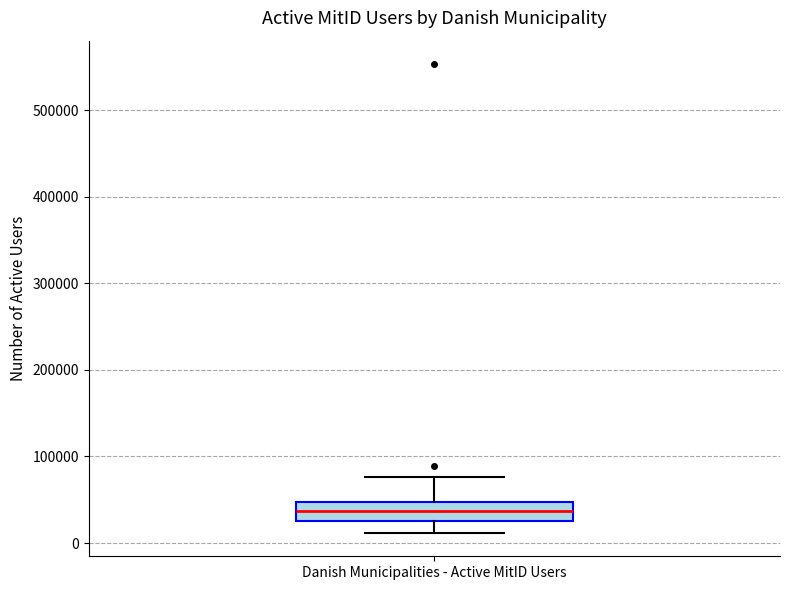

Read this box plot against the y-axis: the position of the median line, the range covered by the box, and the ends of both whiskers. The values are not printed on the chart, so give them approximately, as read against the axis.

median 40000, box 30000 to 50000, whiskers 10000 to 80000